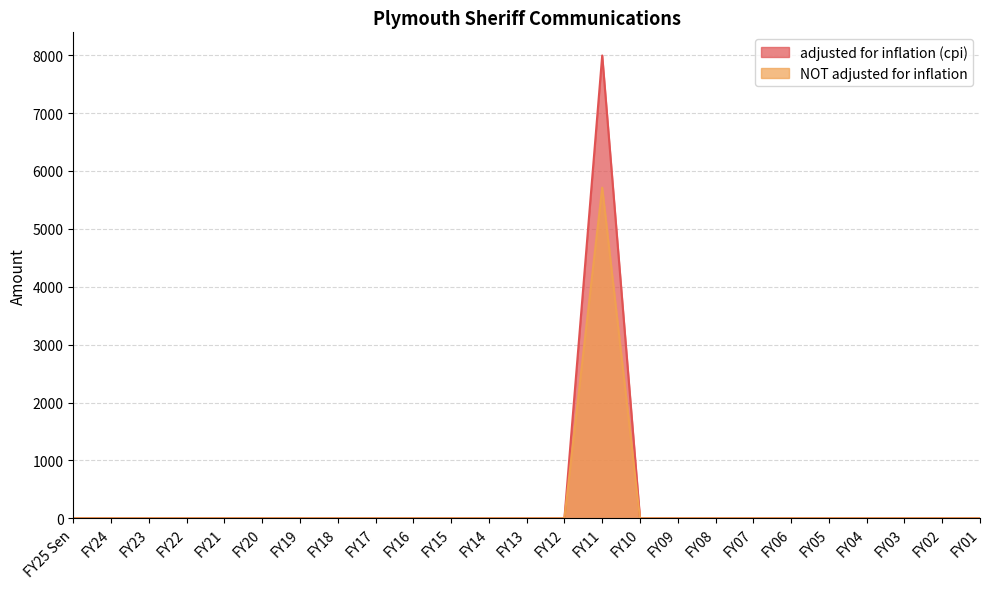

Rank the series by their average value, from highest to lowest.

adjusted for inflation (cpi), NOT adjusted for inflation